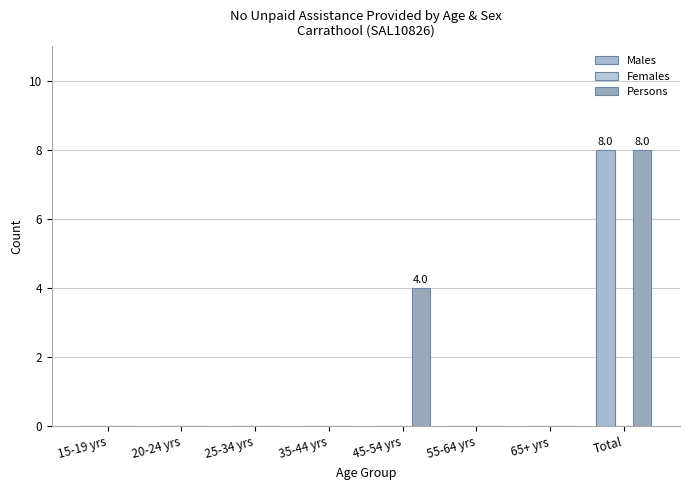

The value of Persons at 35-44 yrs is 0. True or false?

True